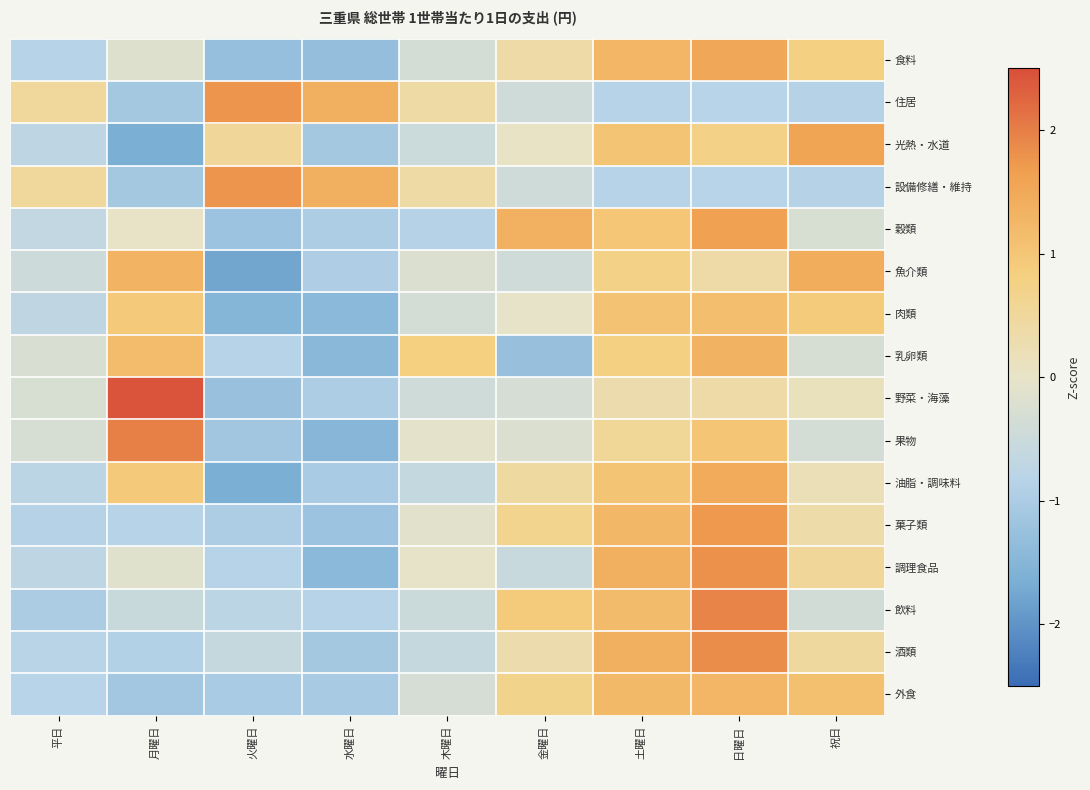

What is the smallest value displayed?

-1.8